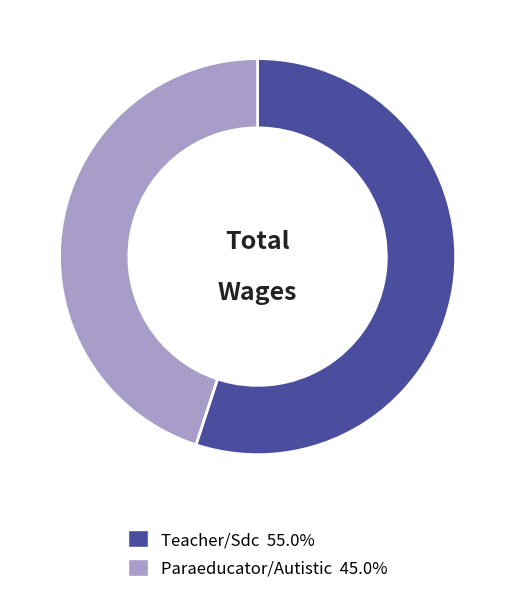

Rank the categories by value from highest to lowest.

Teacher/Sdc, Paraeducator/Autistic